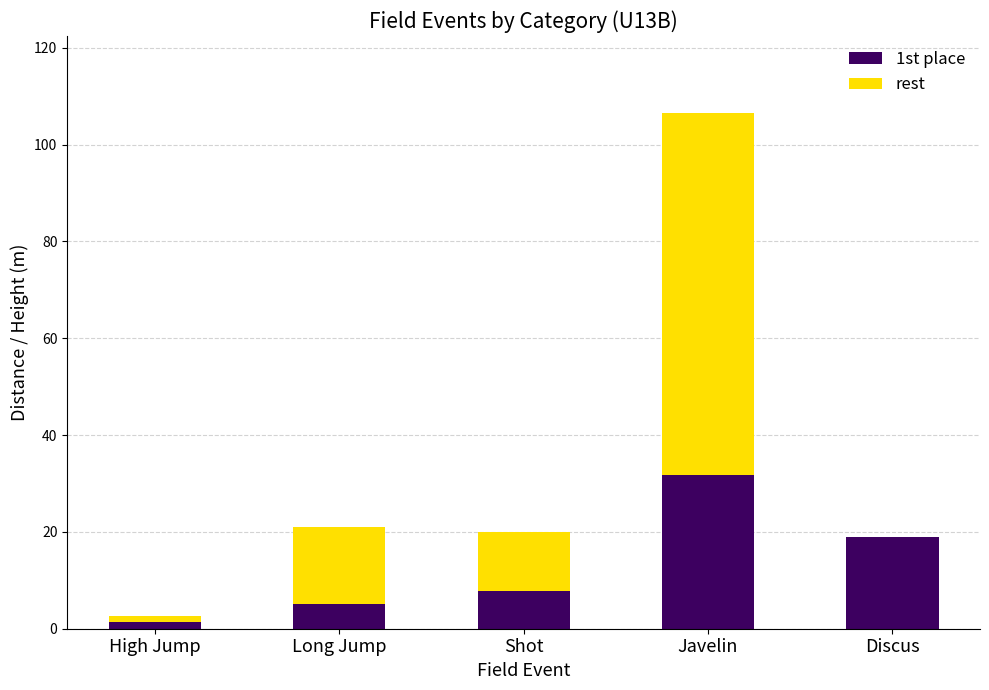

True or false: 1st place has a value of 31.8 at Javelin.

True